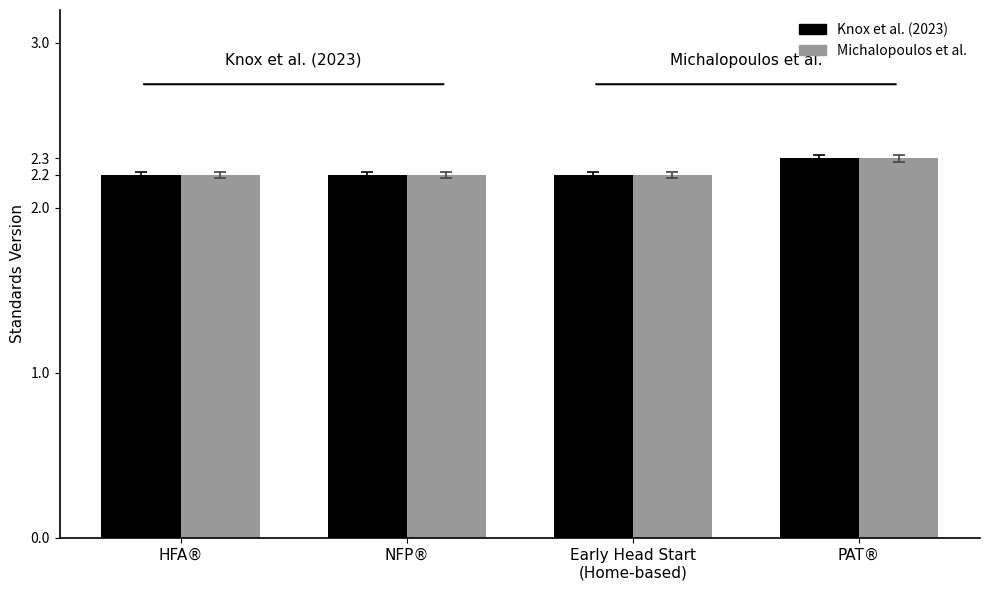

What is the lowest value of the Knox et al. (2023) series?

2.2